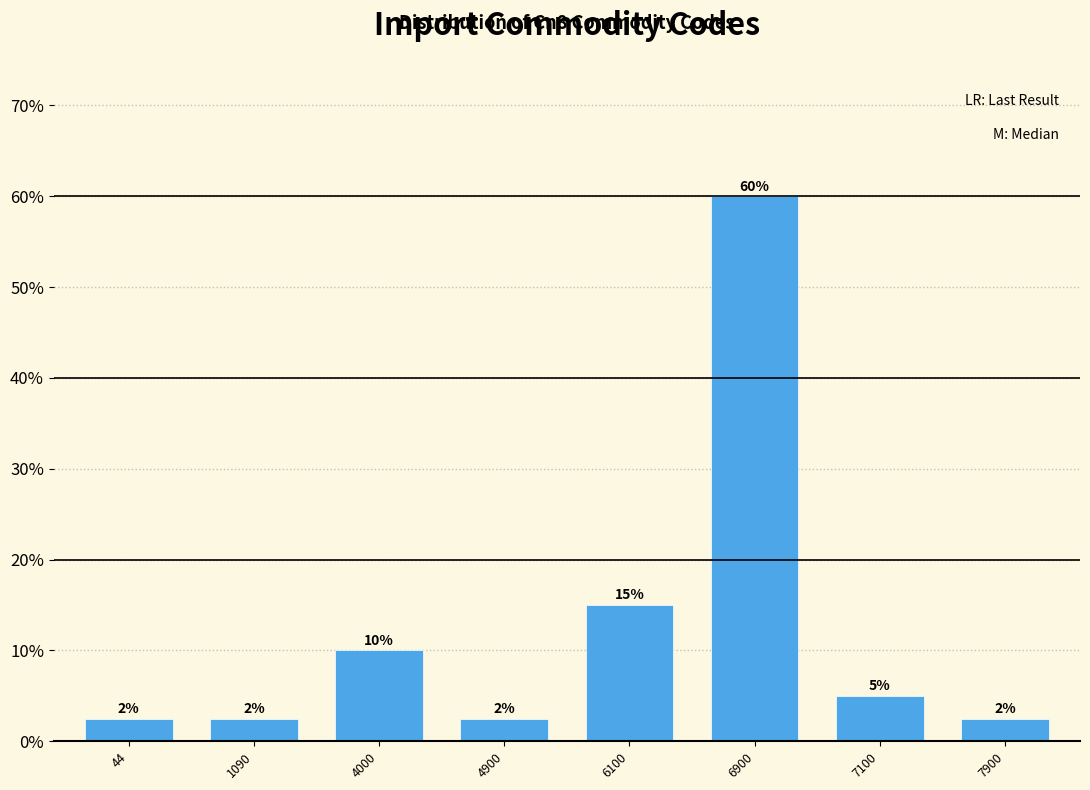

True or false: the data shows 5.0 at 7100.

True